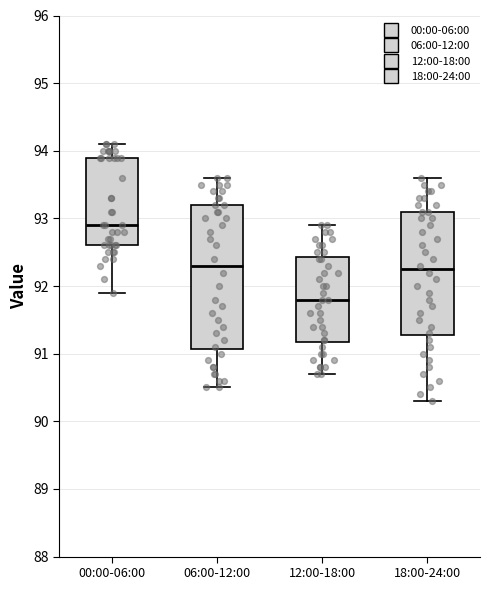

Where does the median line of the box for 00:00-06:00 sit on the y-axis? The values are not printed on the chart, so give them approximately, as read against the axis.

92.9